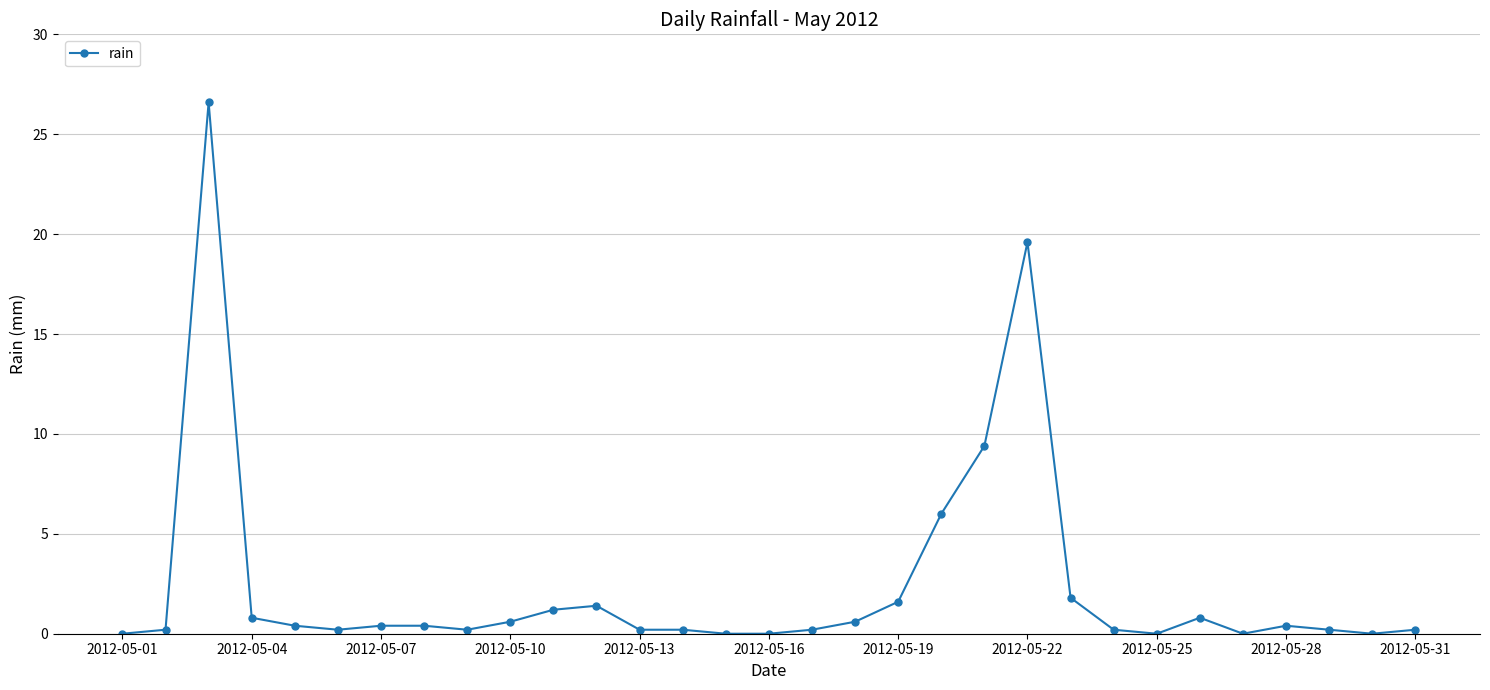

Does the chart have visible grid lines?

Yes